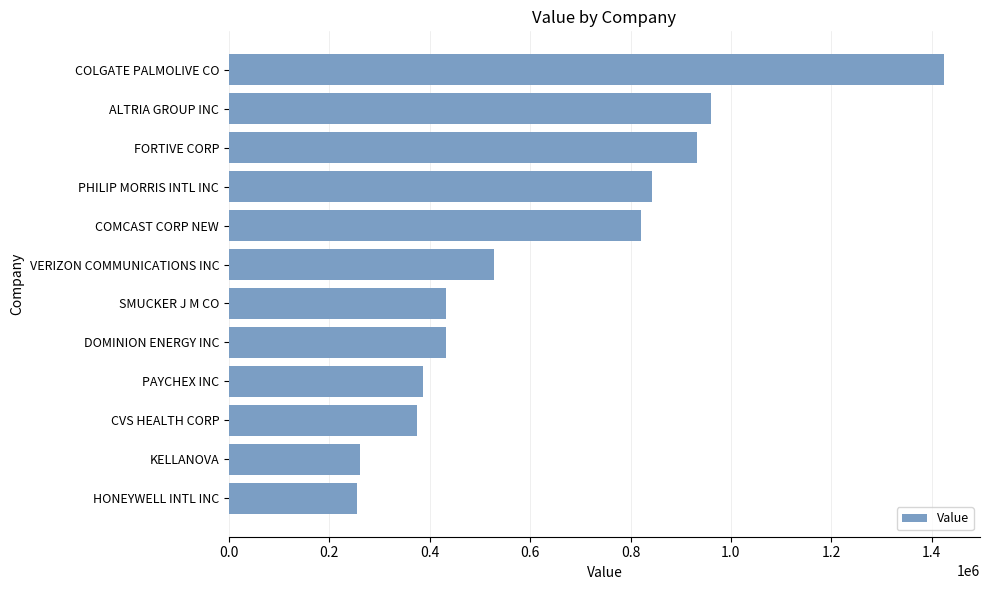

What is the difference between the maximum and second lowest values?

1164328